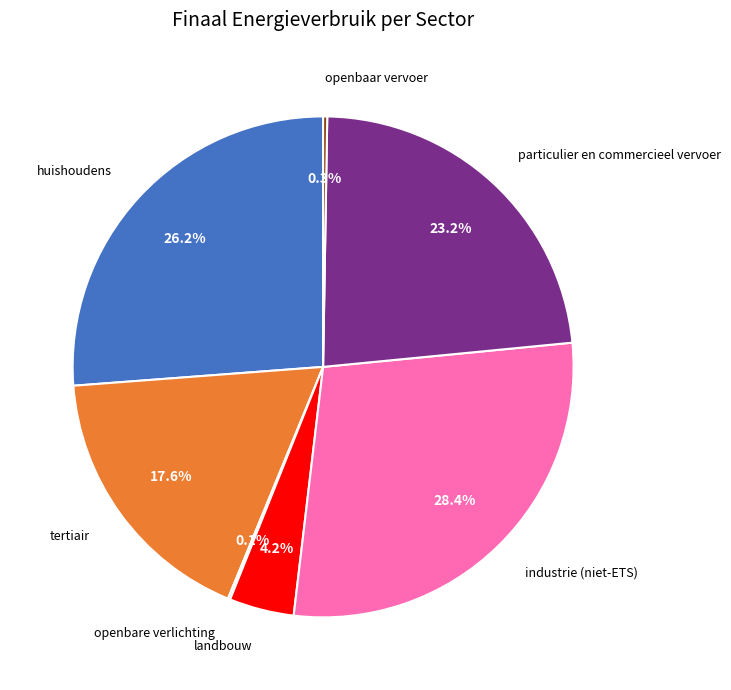

Does any single category account for the majority?

No